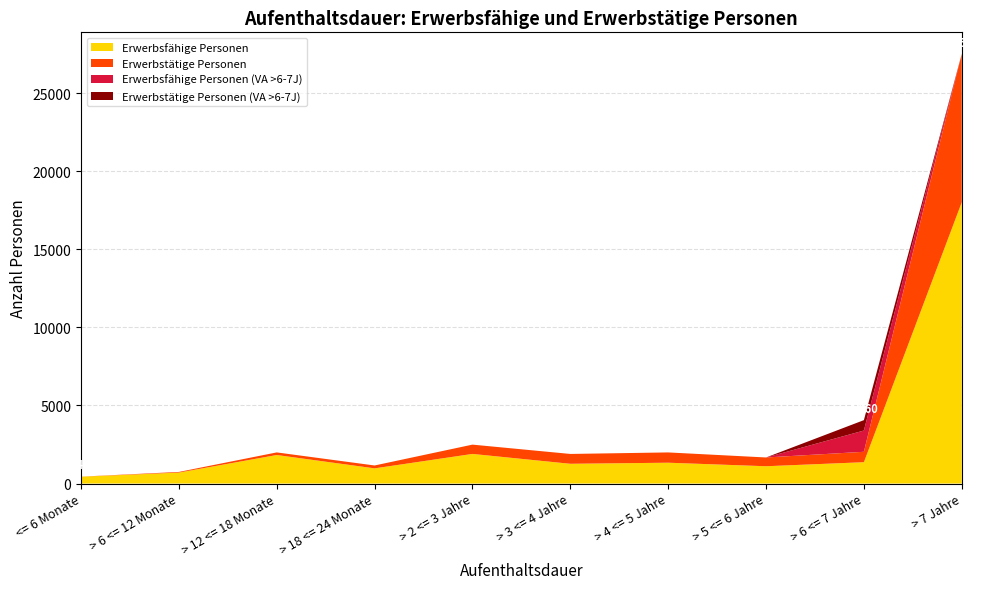

Reading right to left, what are all the values shown in this chart?

Erwerbsfähige Personen: 18014	1366	1107	1333	1265	1896	971	1827	701	436
Erwerbstätige Personen: 9510	667	562	659	630	596	185	166	42	5
Erwerbsfähige Personen (VA >6-7J): 0	1362	0	0	0	0	0	0	0	0
Erwerbstätige Personen (VA >6-7J): 0	665	0	0	0	0	0	0	0	0